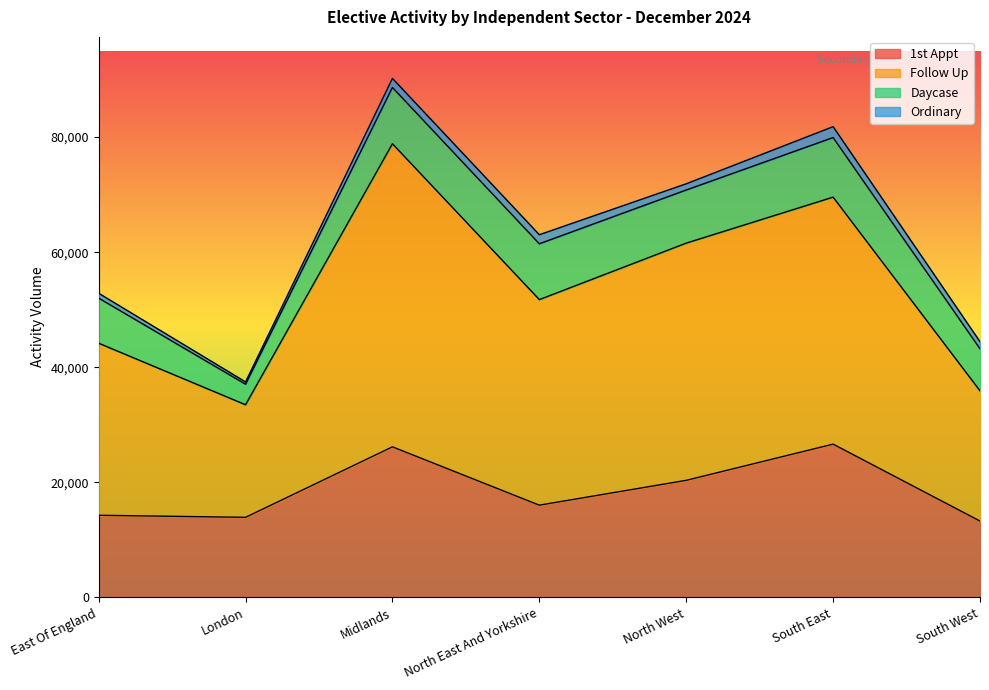

At which category is the sum across all series the highest?

Midlands